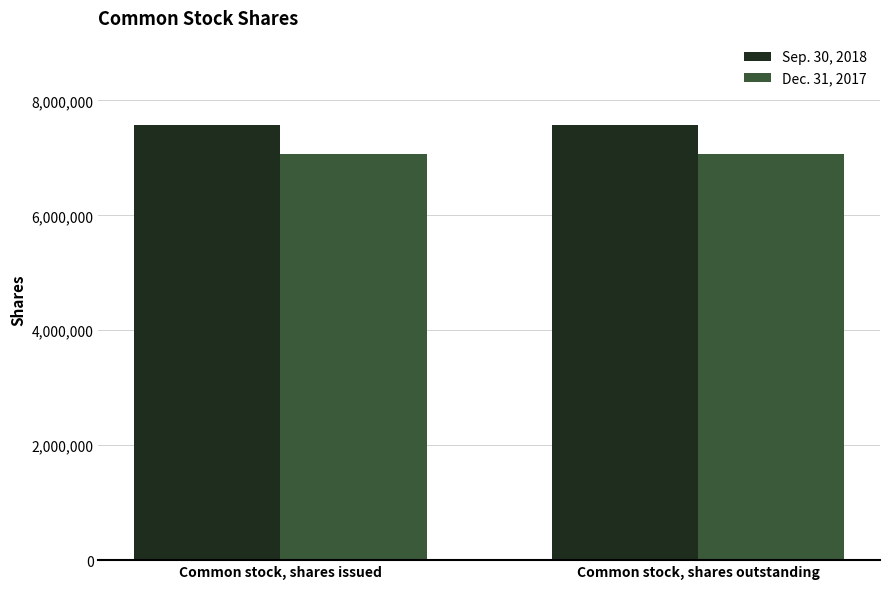

What is the label of the 2nd bar from the right?

Common stock, shares issued